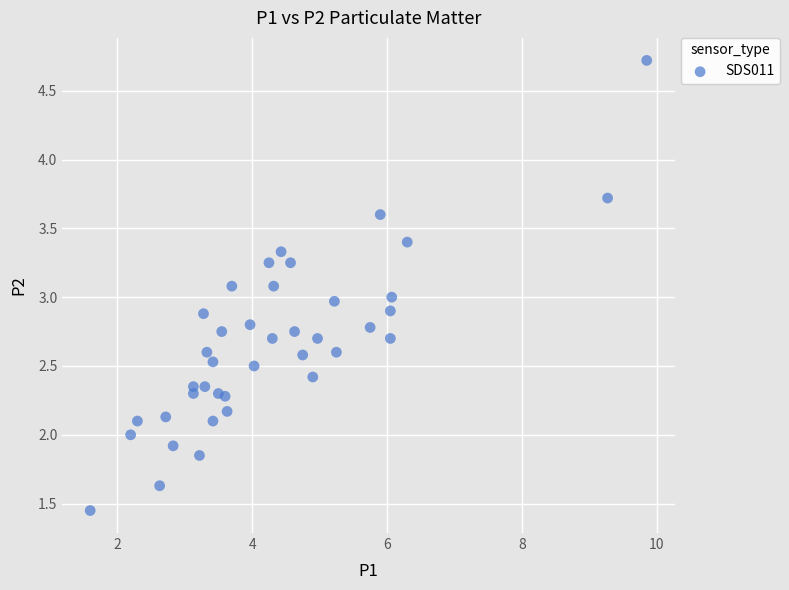

What is the range of X values (max minus min)?

8.2